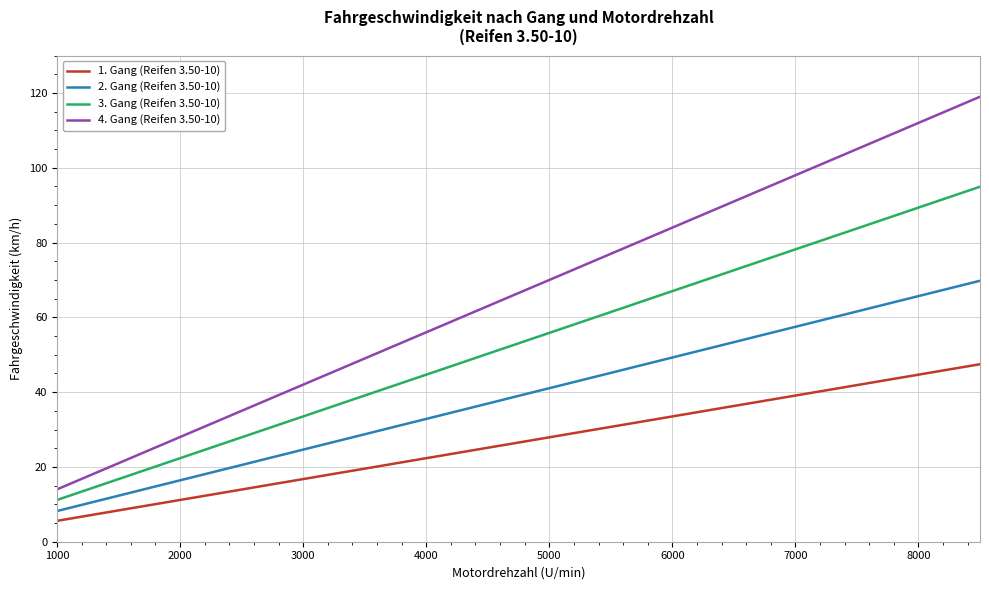

What is the minimum value for 1. Gang (Reifen 3.50-10)?

5.6